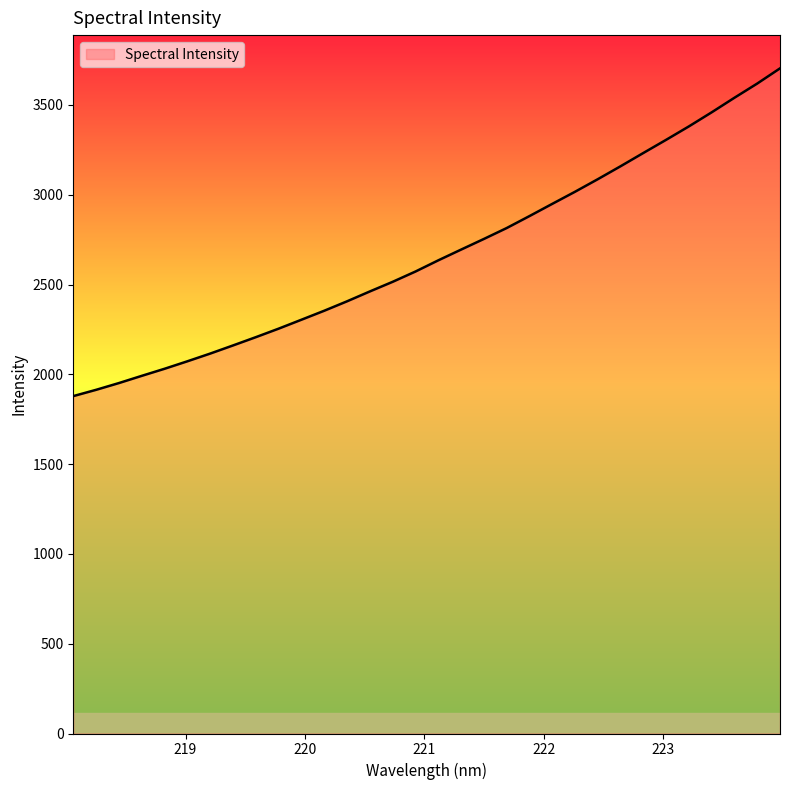

What is the difference between the maximum and minimum values?

1825.1